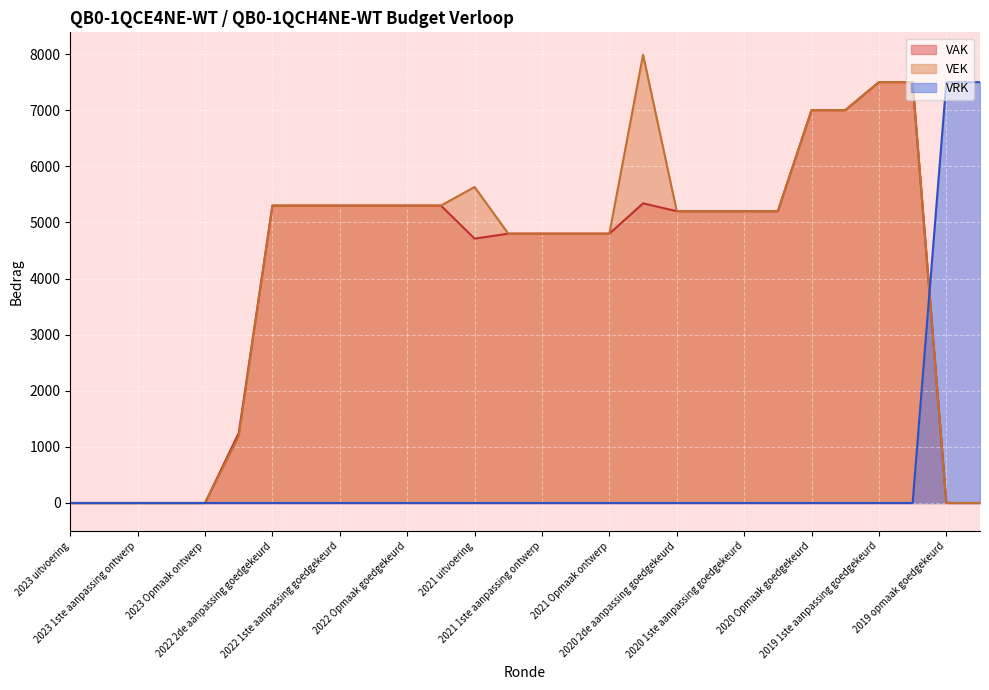

True or false: VAK and VEK intersect in this chart.

False